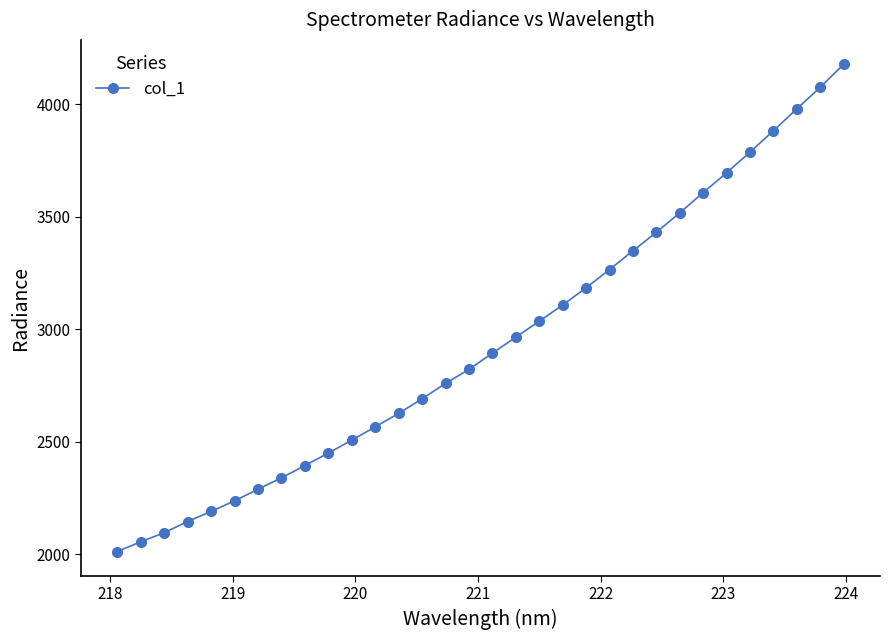

What is the value of the 22nd point from the left?

3265.0